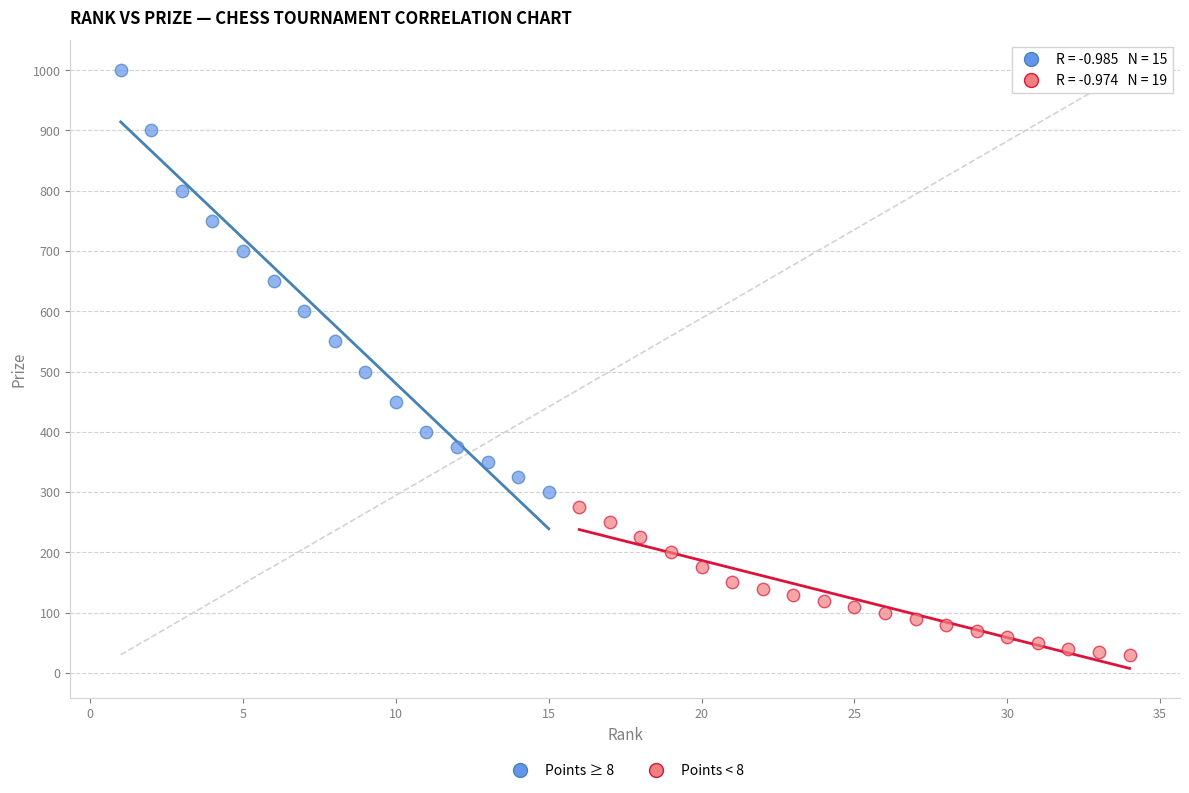

Which series contains the highest Y value?

Points ≥ 8